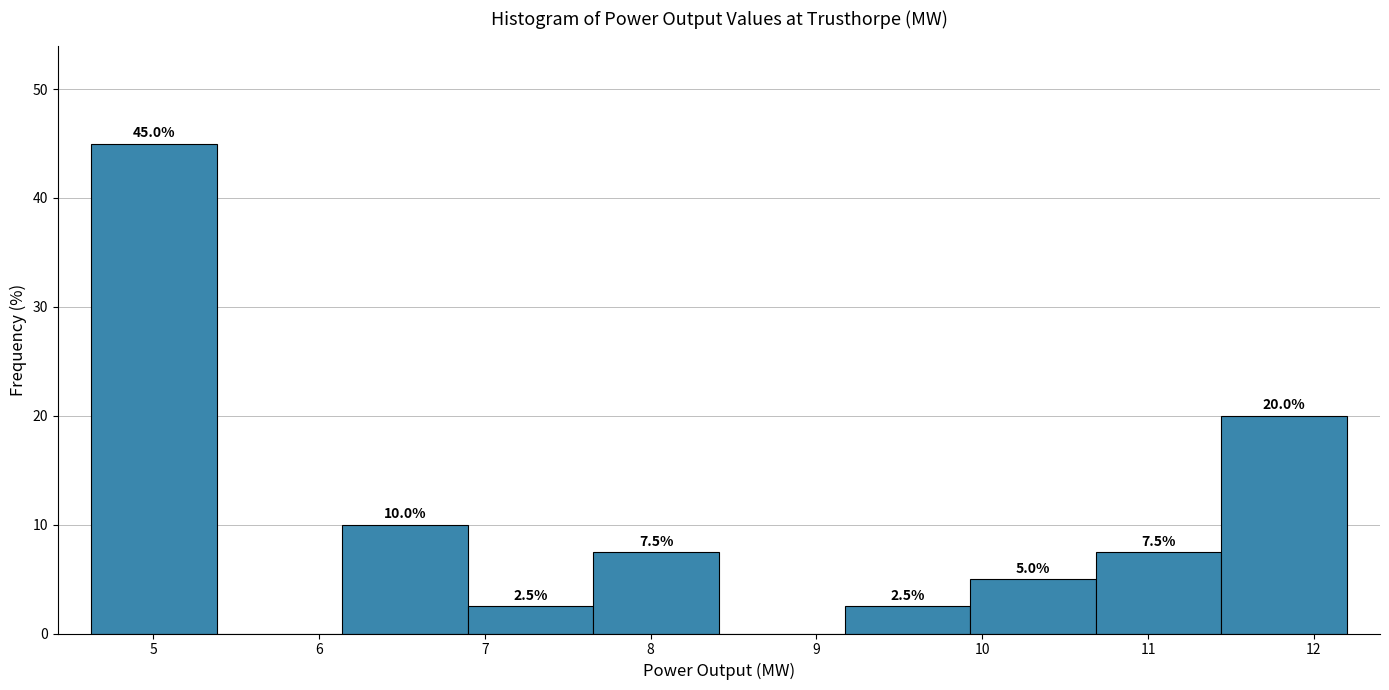

Which range on the x-axis has the tallest bar?

4.6 to 5.4